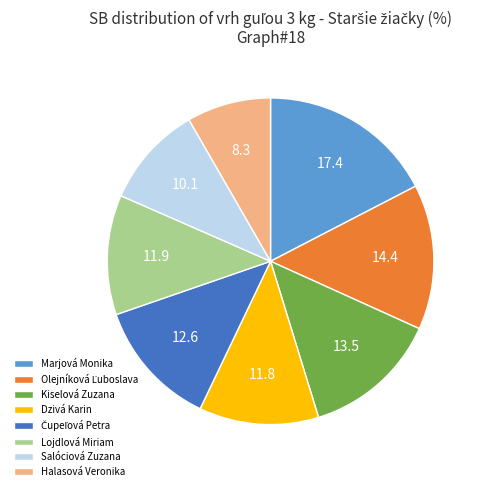

What is the ratio of the value at Lojdlová Miriam to the value at Dzivá Karin?

1.0